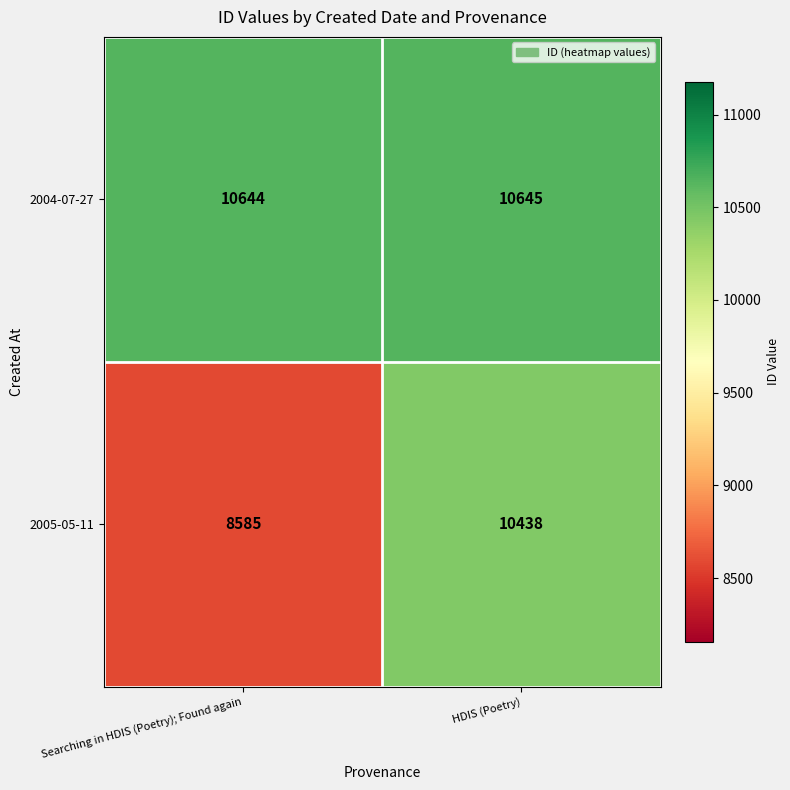

What value does the 2005-05-11 series have at HDIS (Poetry), to the nearest 50?

10450